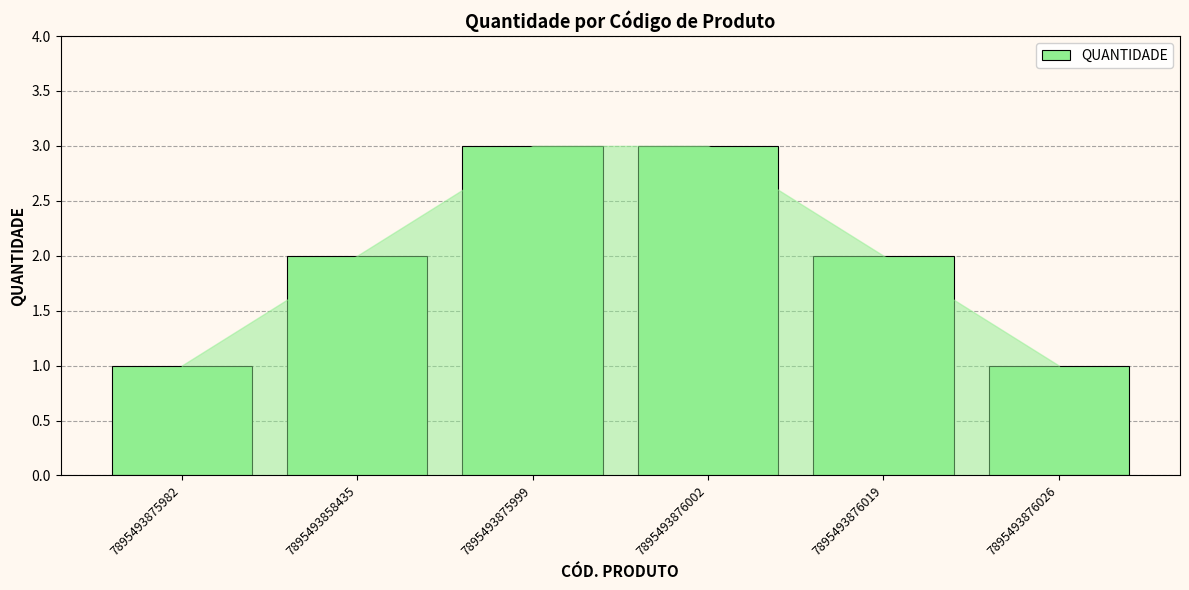

What is the maximum value shown in the chart?

3